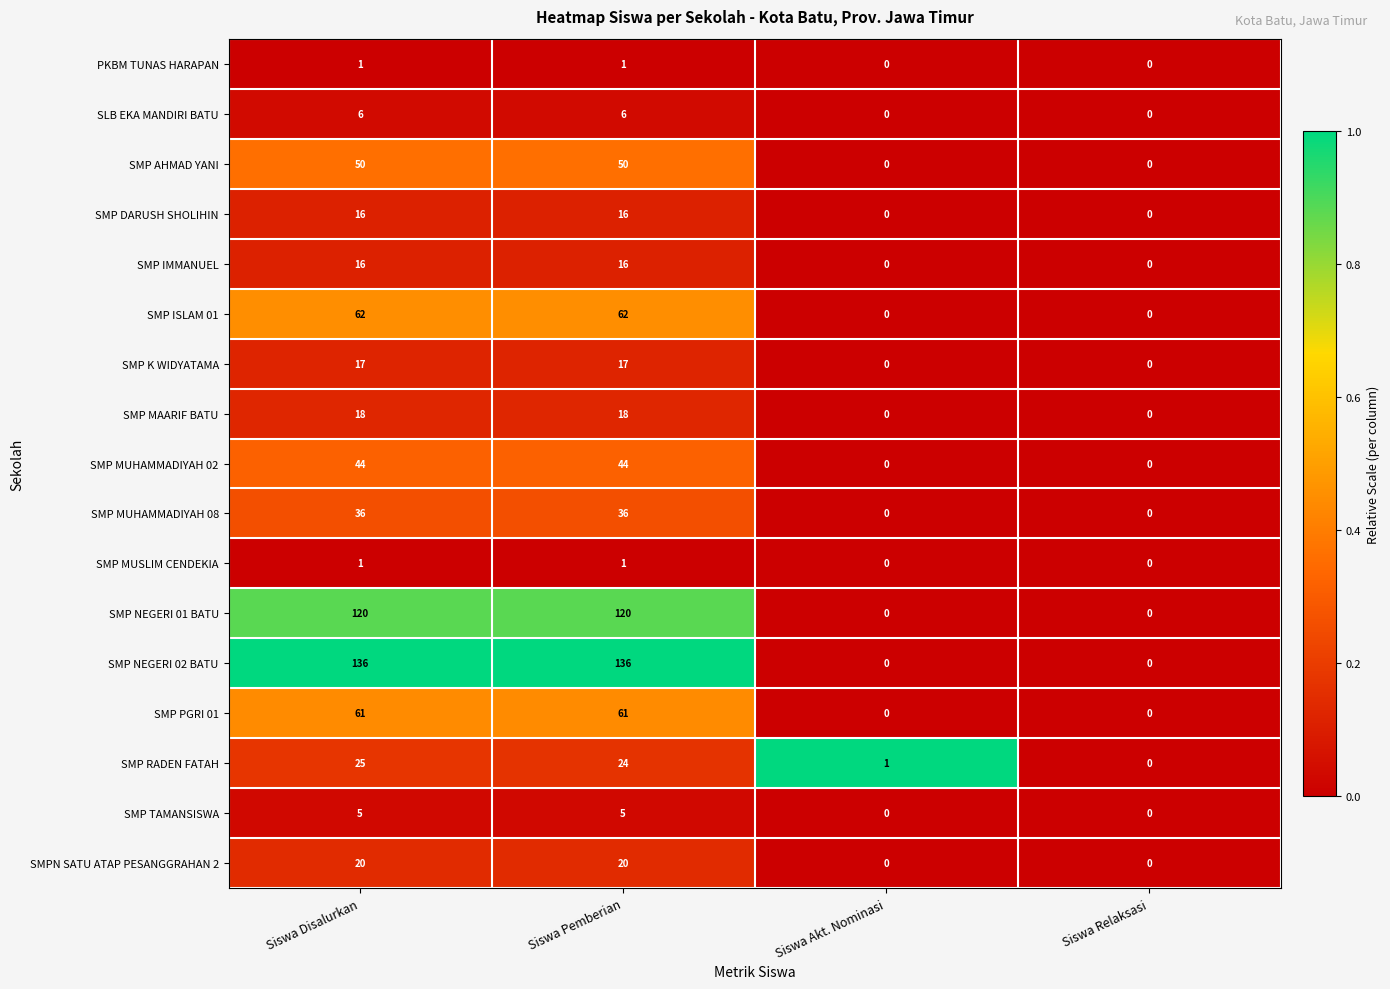

Is the value of SMP MUSLIM CENDEKIA at Siswa Pemberian greater than the value of SMP MUHAMMADIYAH 08 at Siswa Relaksasi?

Yes